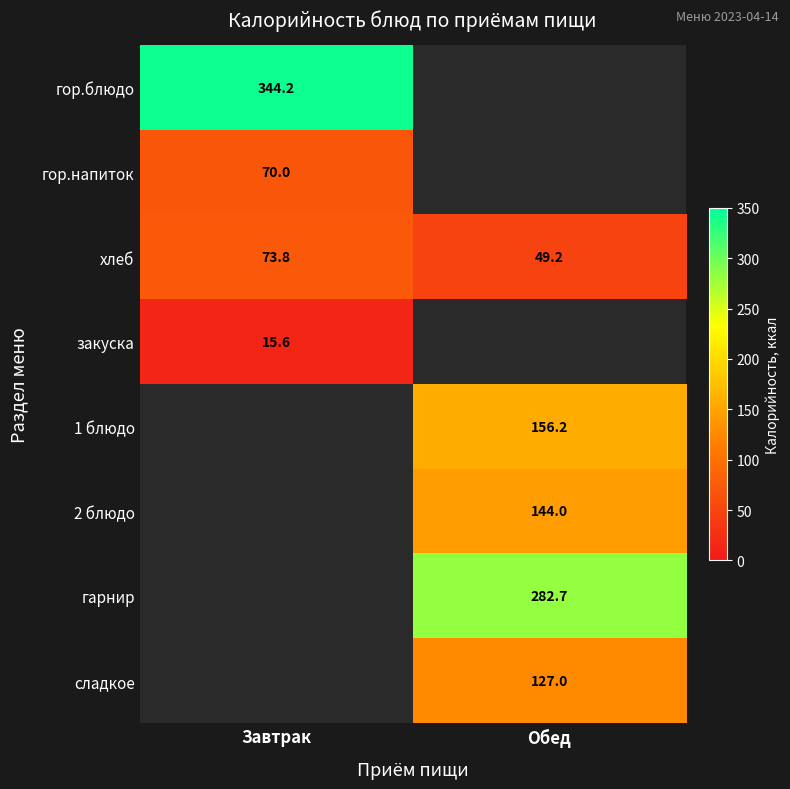

True or false: 1 блюдо has a value of 156.2 at Обед.

True